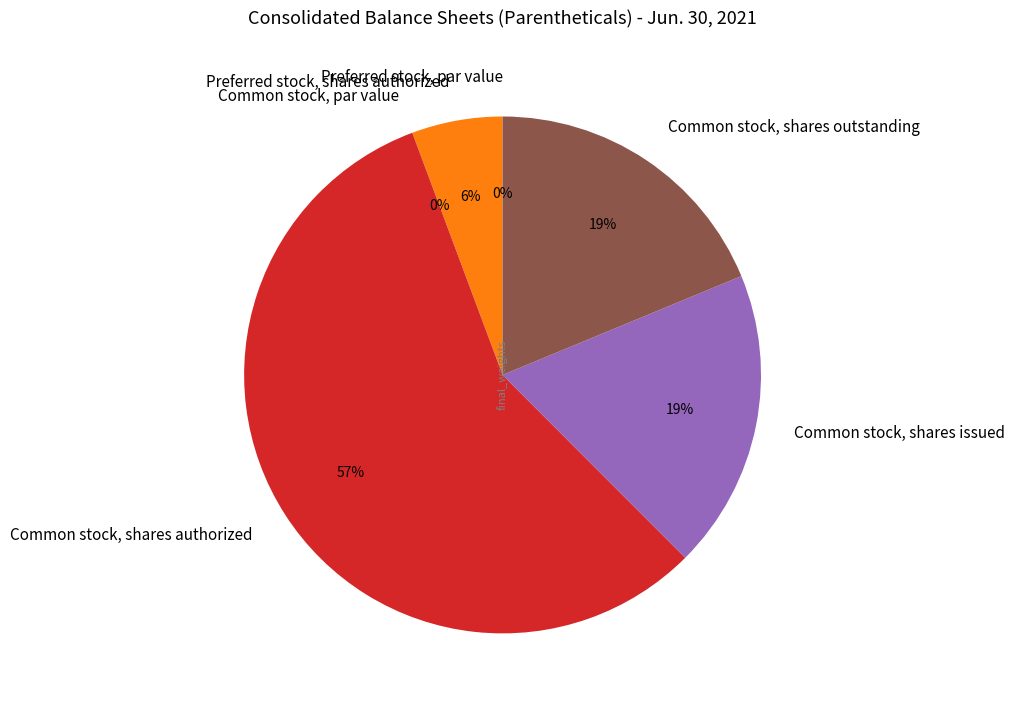

Rank the categories by value from lowest to highest.

Preferred stock, par value, Common stock, par value, Preferred stock, shares authorized, Common stock, shares issued, Common stock, shares outstanding, Common stock, shares authorized